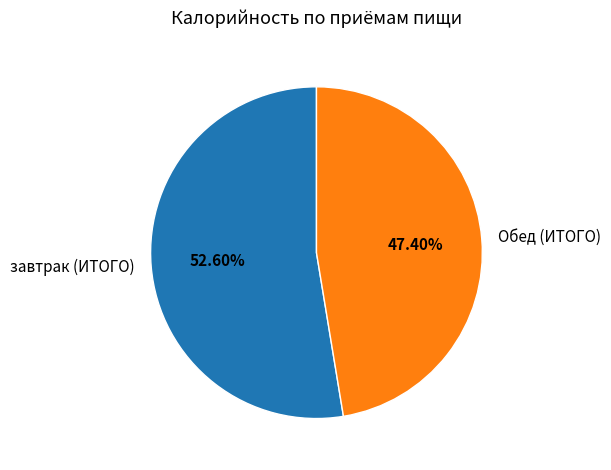

To the nearest percent, what portion does Обед (ИТОГО) represent?

47%